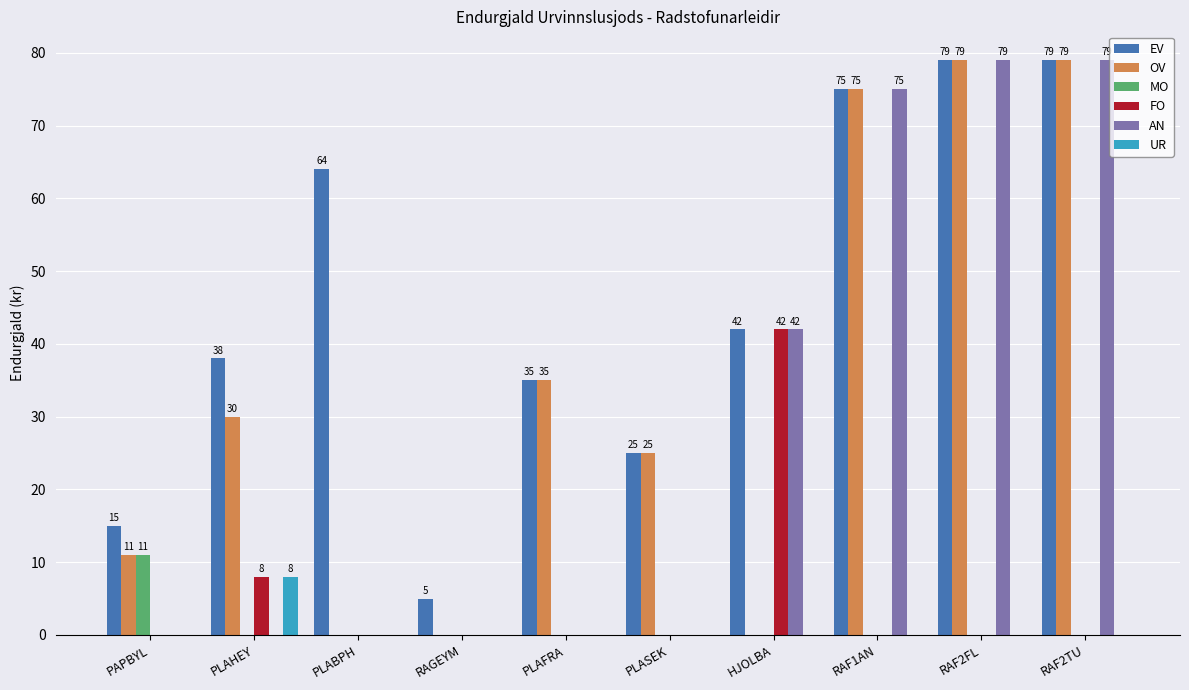

Where is AN nearest to the value 39?

HJOLBA